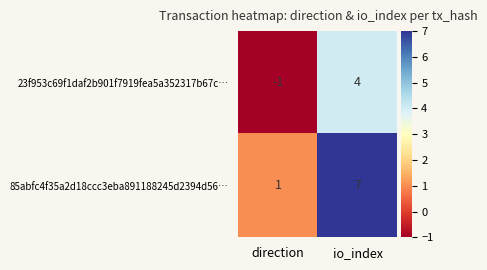

What is the total value across all series at io_index?

11